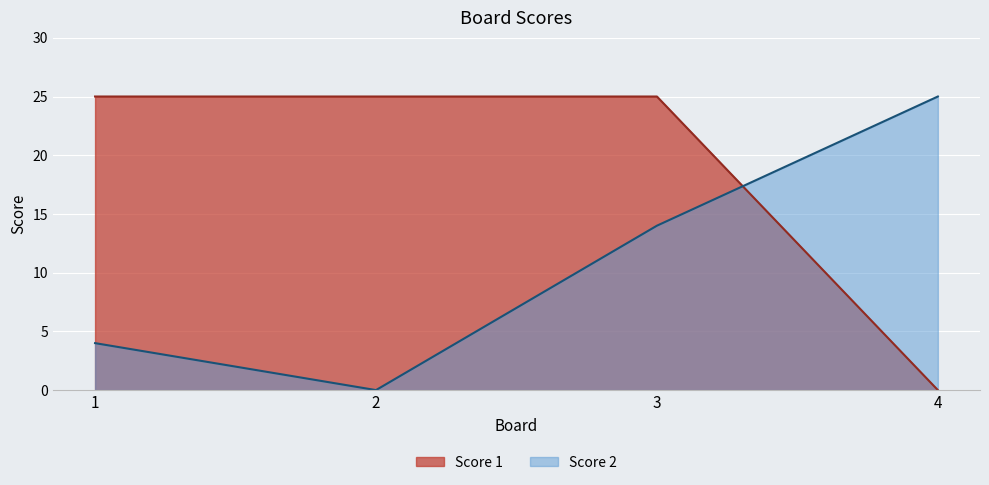

At which label does Score 2 reach its minimum?

2